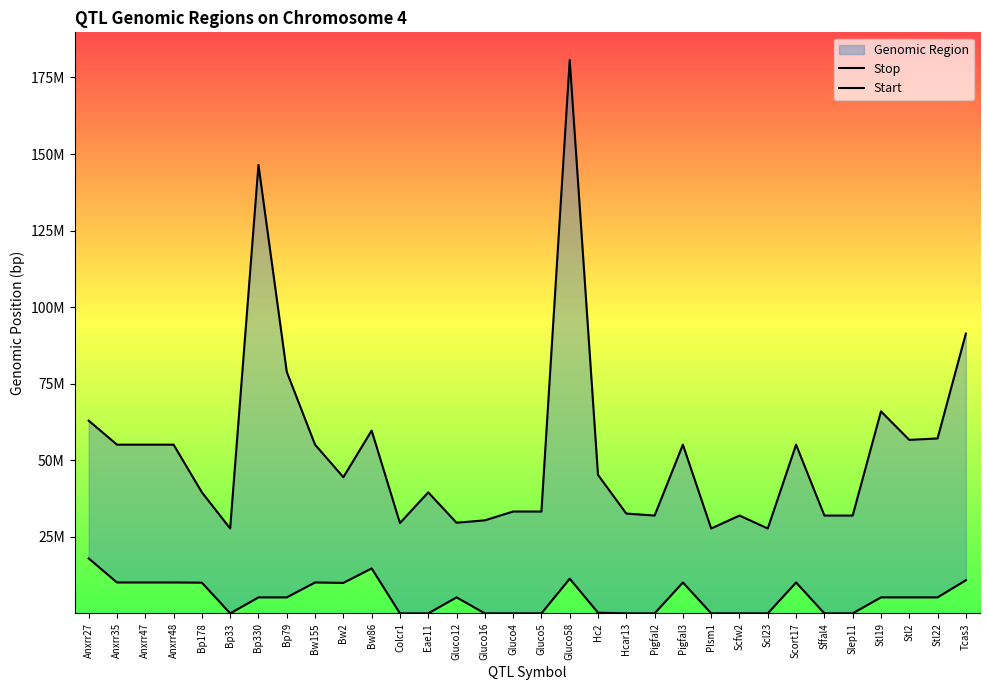

Read the Stop value at Anxrr27.

62933508